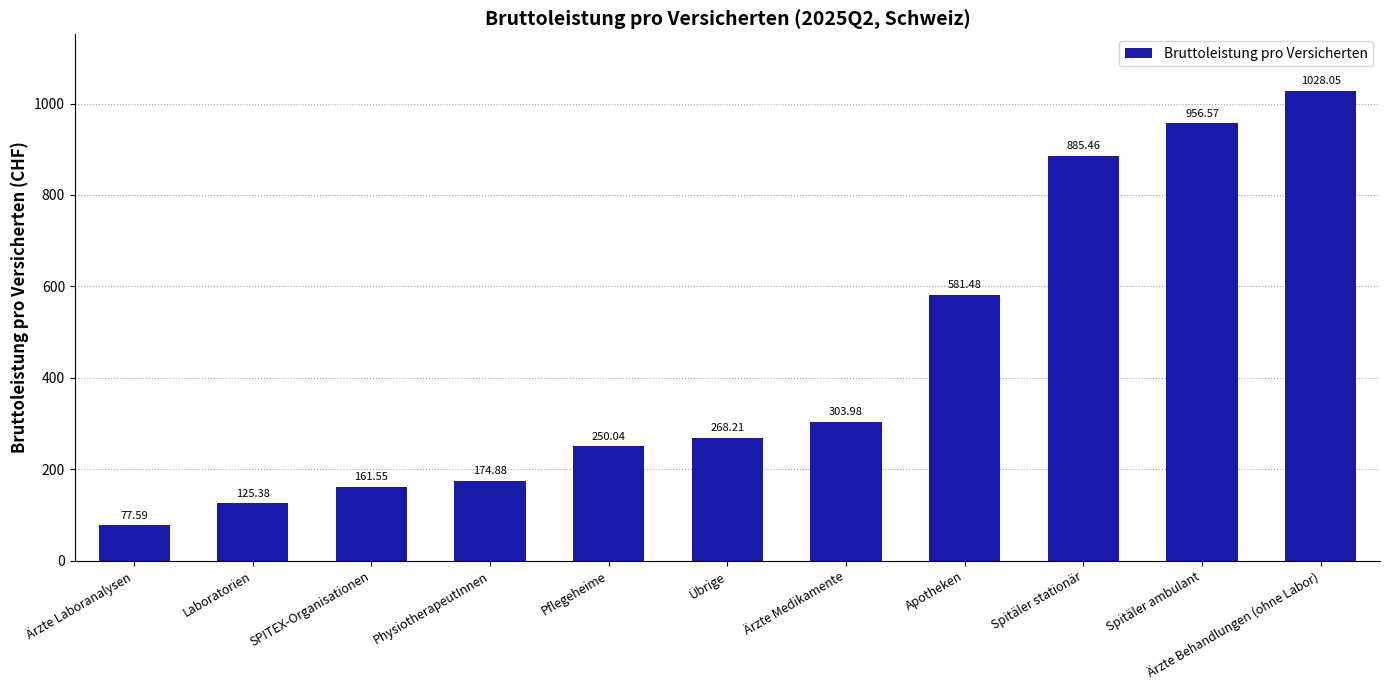

Does the chart contain any negative values?

No